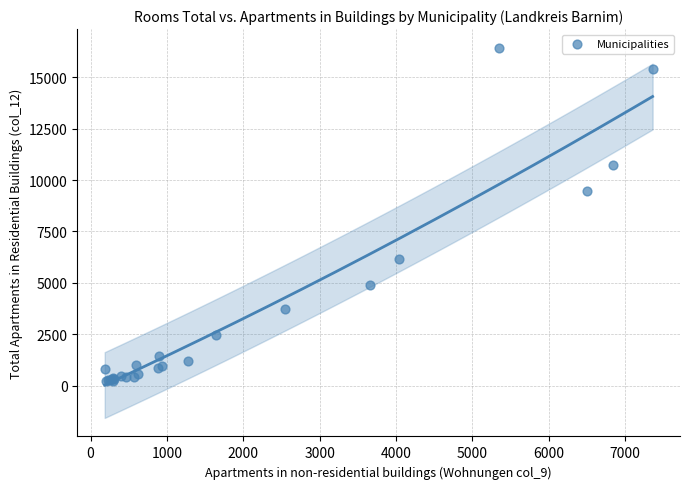

What Y value in the scatter plot is closest to 8341?

9475